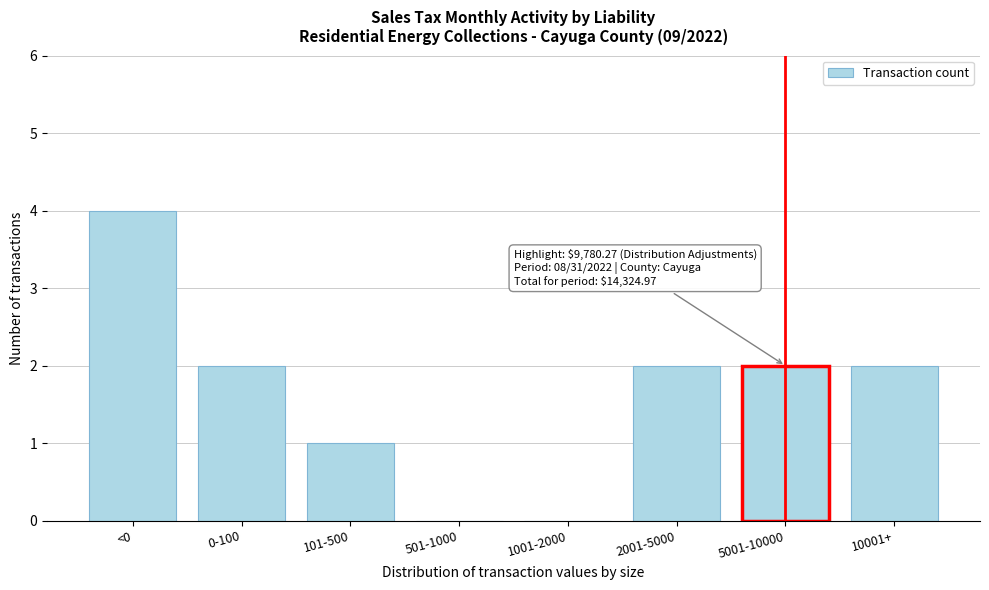

Reading left to right, transcribe all the data shown in this chart.

<0=4	0-100=2	101-500=1	501-1000=0	1001-2000=0	2001-5000=2	5001-10000=2	10001+=2